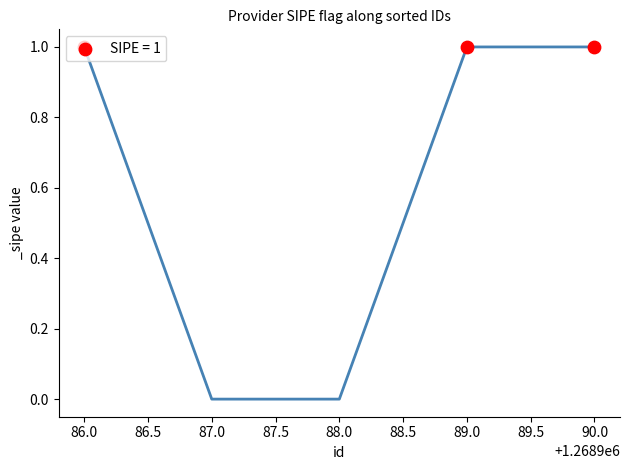

What is the ratio of the value at 89.0 to the value at 90.0?

1.0